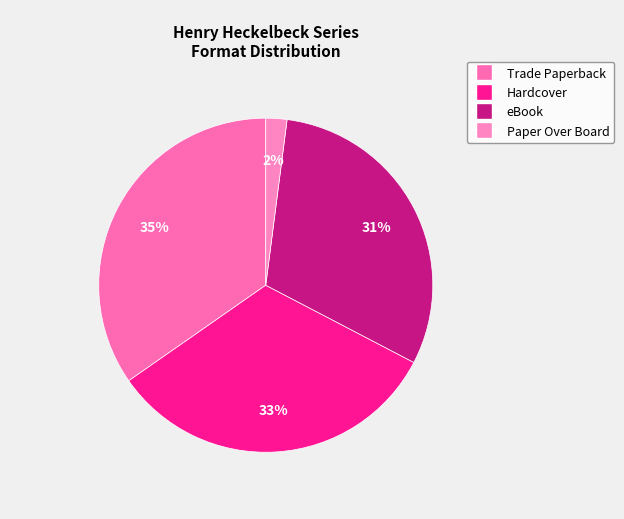

How many segments does this pie chart have?

4